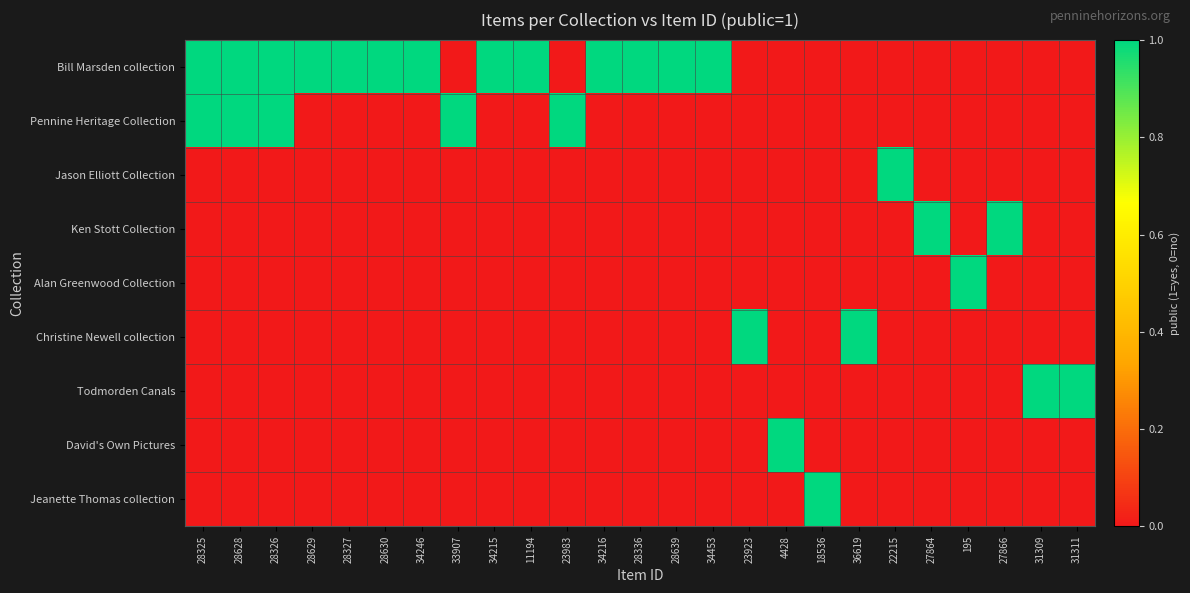

Reading left to right, what are all the values shown in this chart?

Bill Marsden collection: 28325=1	28628=1	28326=1	28629=1	28327=1	28630=1	34246=1	33907=0	34215=1	11194=1	23983=0	34216=1	28336=1	28639=1	34453=1	23923=0	4428=0	18536=0	36619=0	22215=0	27864=0	195=0	27866=0	31309=0	31311=0
Pennine Heritage Collection: 28325=1	28628=1	28326=1	28629=0	28327=0	28630=0	34246=0	33907=1	34215=0	11194=0	23983=1	34216=0	28336=0	28639=0	34453=0	23923=0	4428=0	18536=0	36619=0	22215=0	27864=0	195=0	27866=0	31309=0	31311=0
Jason Elliott Collection: 28325=0	28628=0	28326=0	28629=0	28327=0	28630=0	34246=0	33907=0	34215=0	11194=0	23983=0	34216=0	28336=0	28639=0	34453=0	23923=0	4428=0	18536=0	36619=0	22215=1	27864=0	195=0	27866=0	31309=0	31311=0
Ken Stott Collection: 28325=0	28628=0	28326=0	28629=0	28327=0	28630=0	34246=0	33907=0	34215=0	11194=0	23983=0	34216=0	28336=0	28639=0	34453=0	23923=0	4428=0	18536=0	36619=0	22215=0	27864=1	195=0	27866=1	31309=0	31311=0
Alan Greenwood Collection: 28325=0	28628=0	28326=0	28629=0	28327=0	28630=0	34246=0	33907=0	34215=0	11194=0	23983=0	34216=0	28336=0	28639=0	34453=0	23923=0	4428=0	18536=0	36619=0	22215=0	27864=0	195=1	27866=0	31309=0	31311=0
Christine Newell collection: 28325=0	28628=0	28326=0	28629=0	28327=0	28630=0	34246=0	33907=0	34215=0	11194=0	23983=0	34216=0	28336=0	28639=0	34453=0	23923=1	4428=0	18536=0	36619=1	22215=0	27864=0	195=0	27866=0	31309=0	31311=0
Todmorden Canals: 28325=0	28628=0	28326=0	28629=0	28327=0	28630=0	34246=0	33907=0	34215=0	11194=0	23983=0	34216=0	28336=0	28639=0	34453=0	23923=0	4428=0	18536=0	36619=0	22215=0	27864=0	195=0	27866=0	31309=1	31311=1
David's Own Pictures: 28325=0	28628=0	28326=0	28629=0	28327=0	28630=0	34246=0	33907=0	34215=0	11194=0	23983=0	34216=0	28336=0	28639=0	34453=0	23923=0	4428=1	18536=0	36619=0	22215=0	27864=0	195=0	27866=0	31309=0	31311=0
Jeanette Thomas collection: 28325=0	28628=0	28326=0	28629=0	28327=0	28630=0	34246=0	33907=0	34215=0	11194=0	23983=0	34216=0	28336=0	28639=0	34453=0	23923=0	4428=0	18536=1	36619=0	22215=0	27864=0	195=0	27866=0	31309=0	31311=0